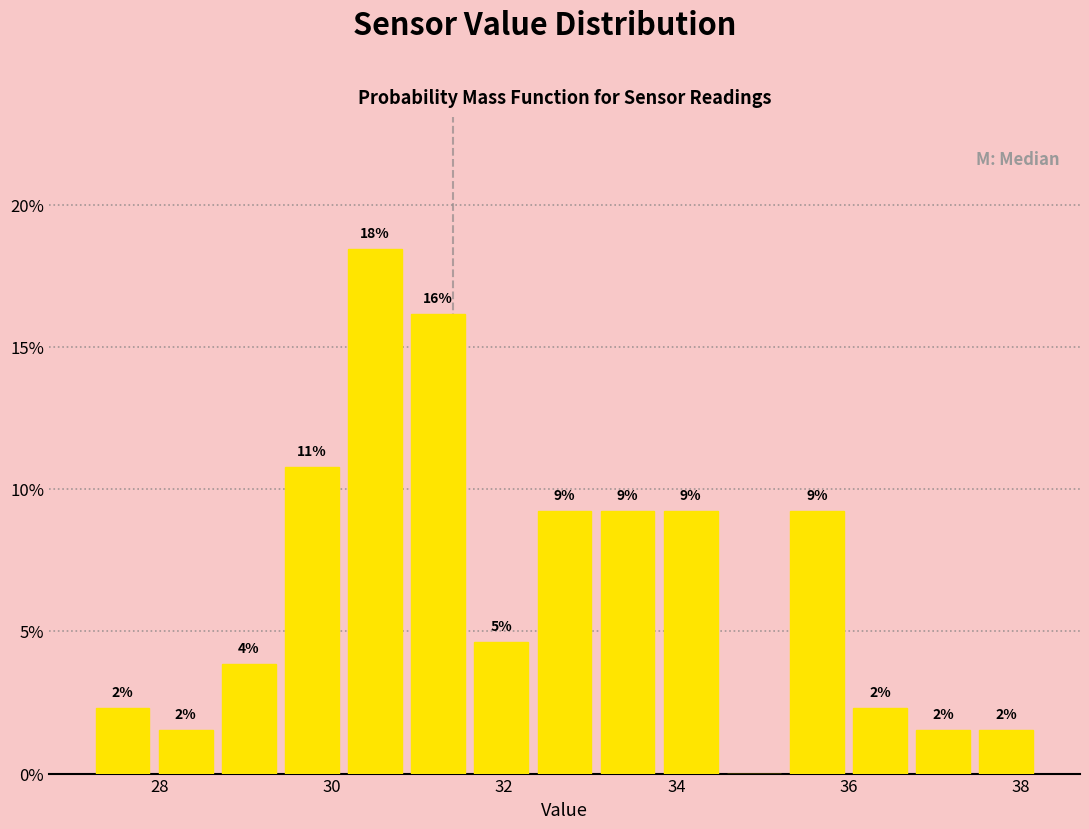

Around what value on the x-axis is the tallest bar? Give the approximate position of its centre, as read against the axis.

30.6